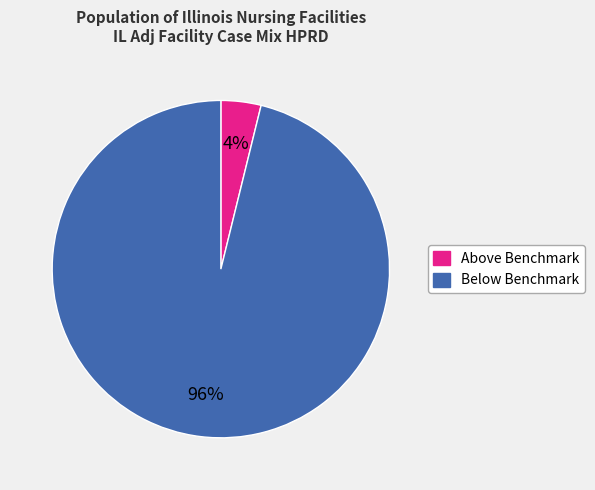

Which has a higher value, Above Benchmark or Below Benchmark?

Below Benchmark